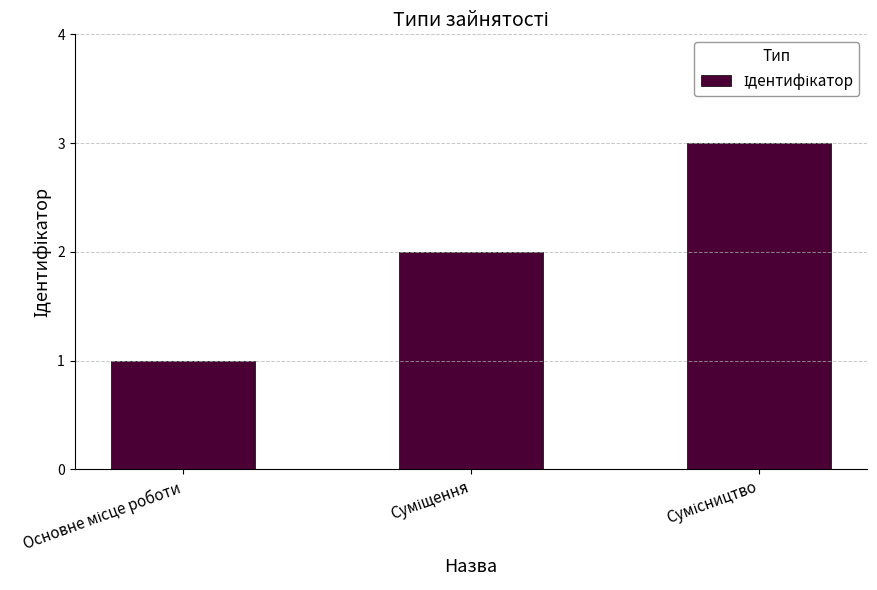

Count the values in the range 1 to 3.

3